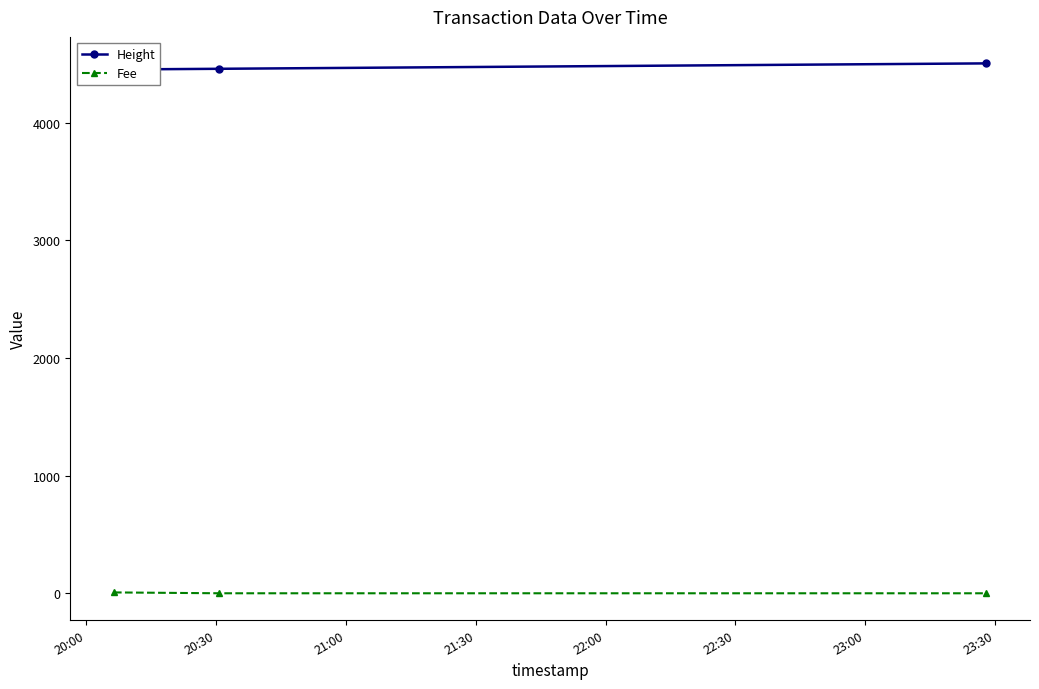

List the series in order of their overall mean, highest first.

Height, Fee